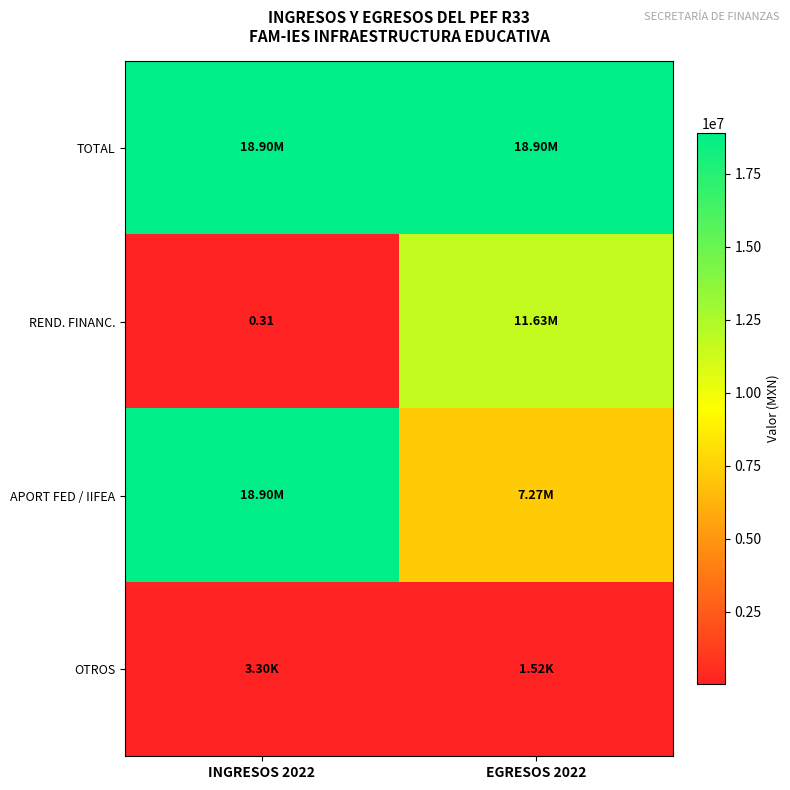

What is the highest value of the APORT FED / IIFEA series?

18895428.0